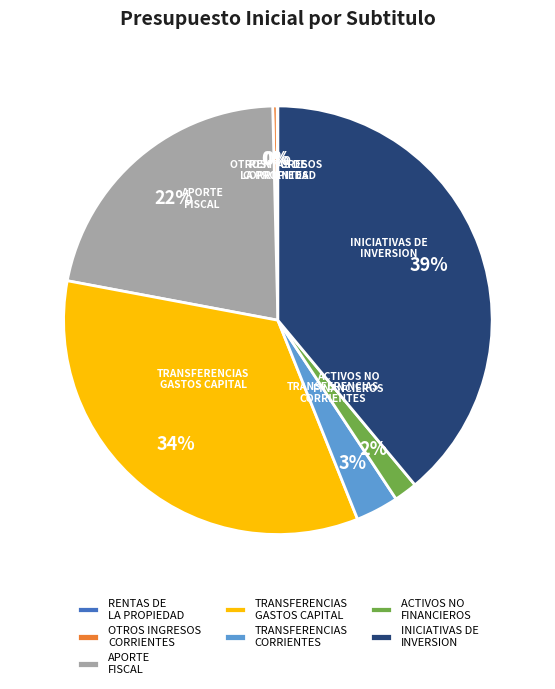

To the nearest percent, what is the difference between the largest and smallest slice percentages?

39%